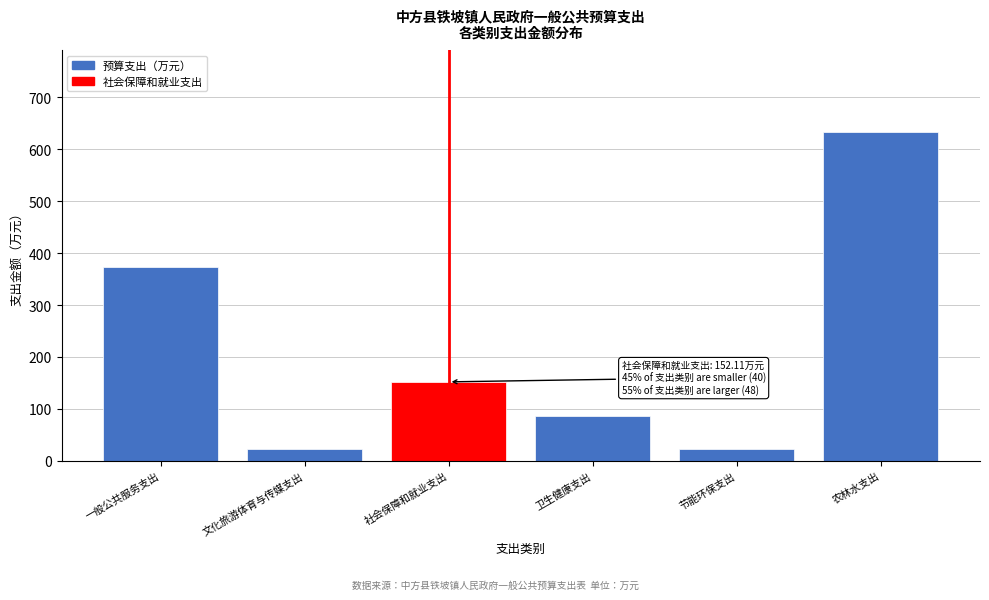

True or false: the data shows 227.4 at 社会保障和就业支出.

False